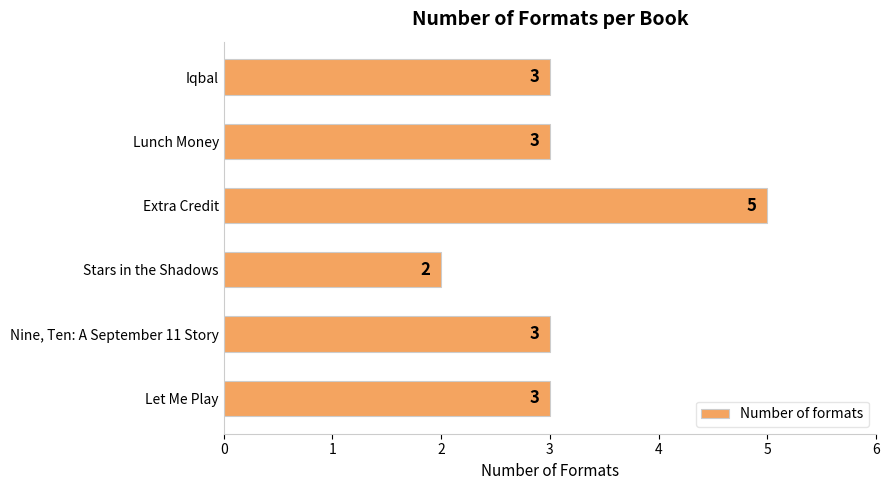

Are the bars grouped side by side (vs. stacked)?

No